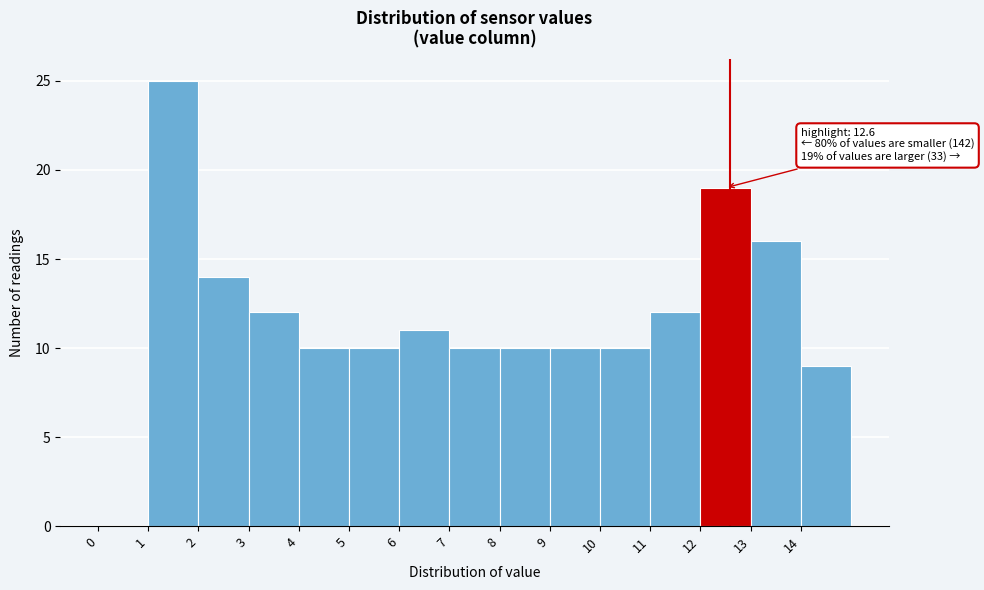

Which range on the x-axis has the tallest bar?

1 to 2